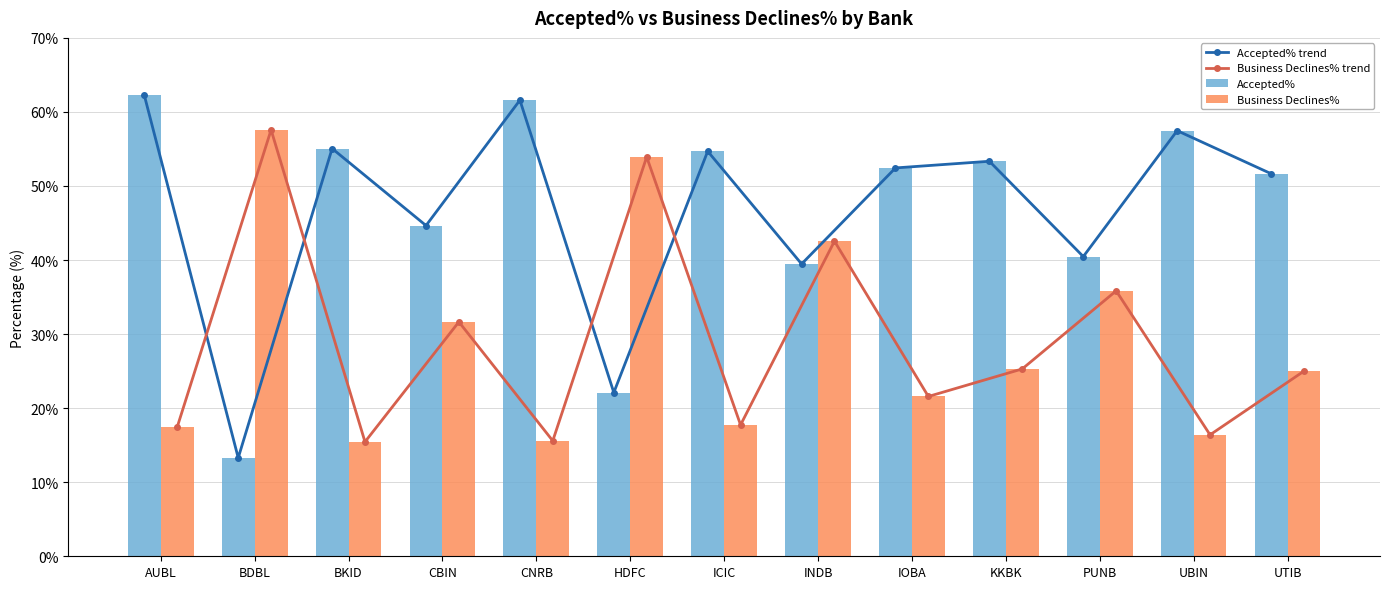

What is the total value across all series at IOBA?

148.0